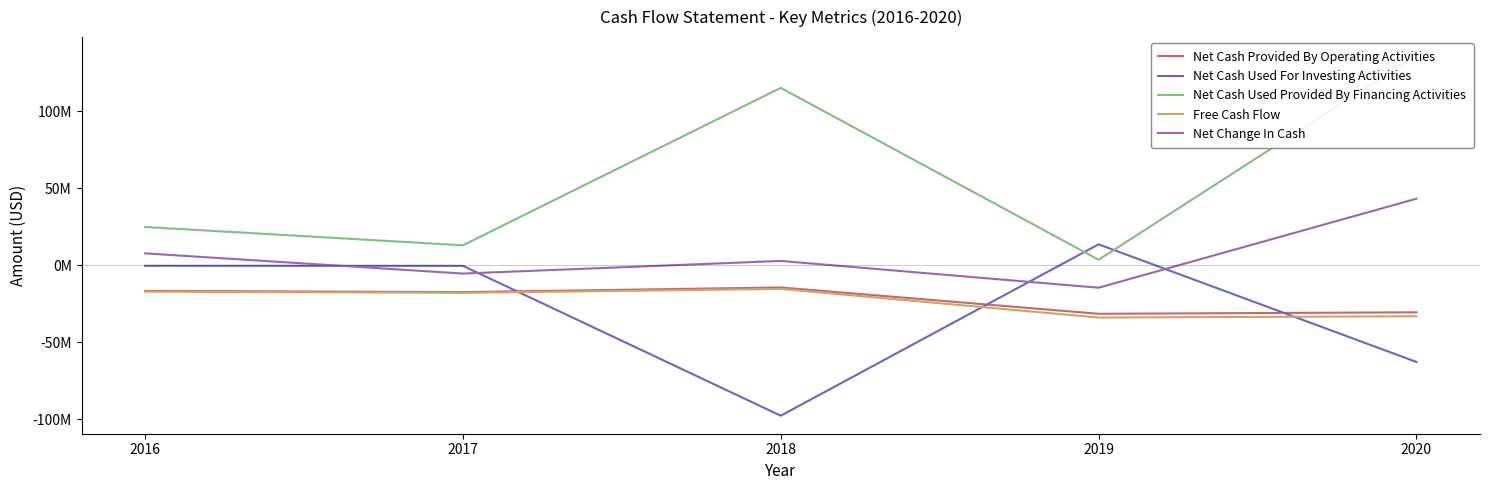

Count the number of data series in this chart.

5